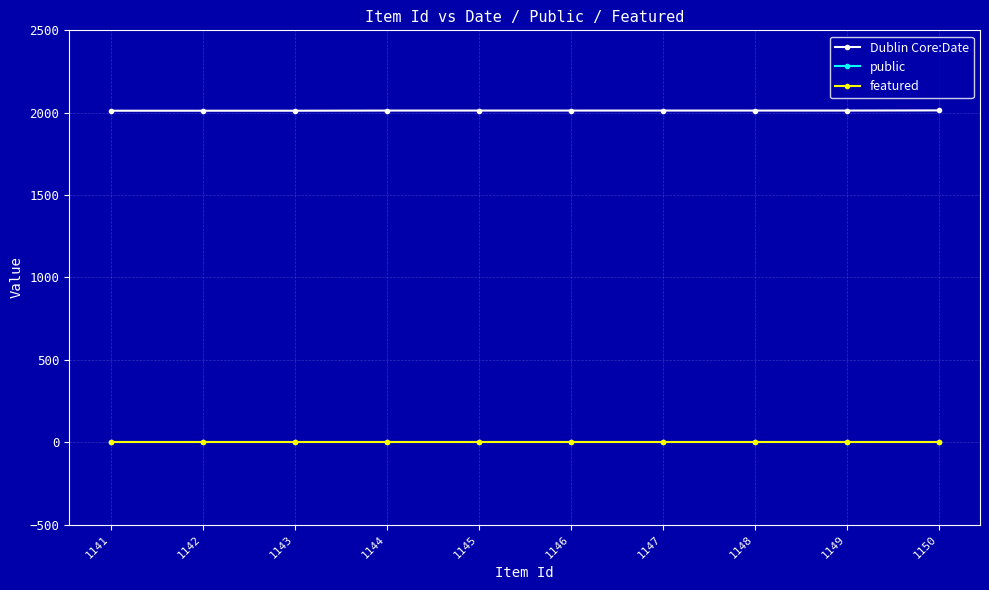

What is the maximum value for Dublin Core:Date?

2014